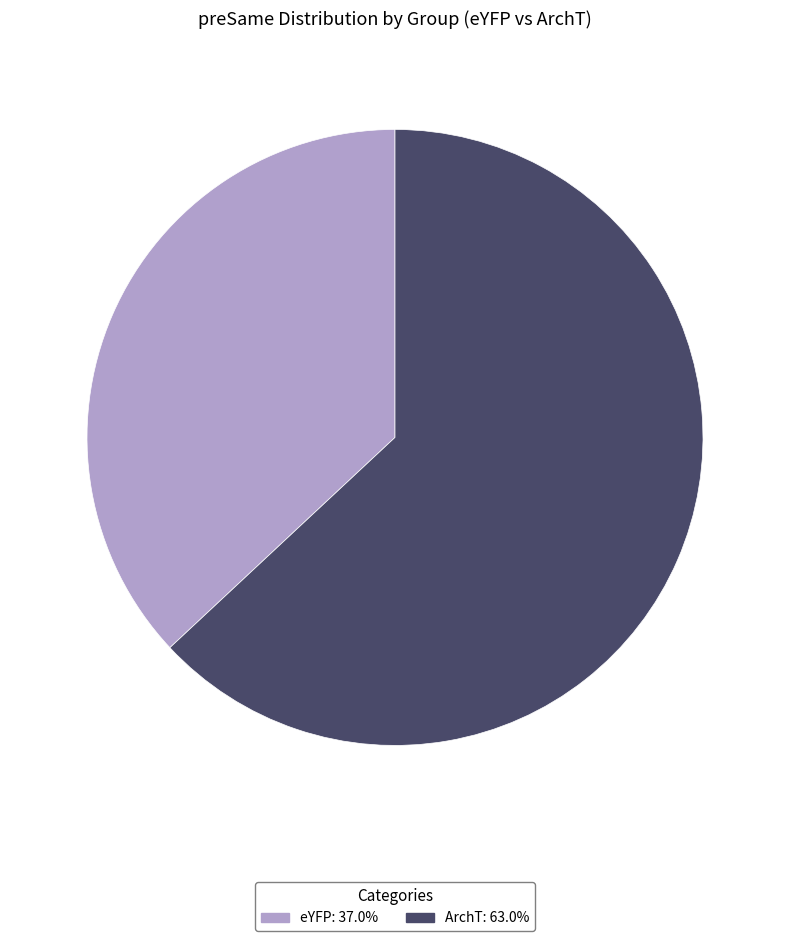

How many slices are in this pie chart?

2